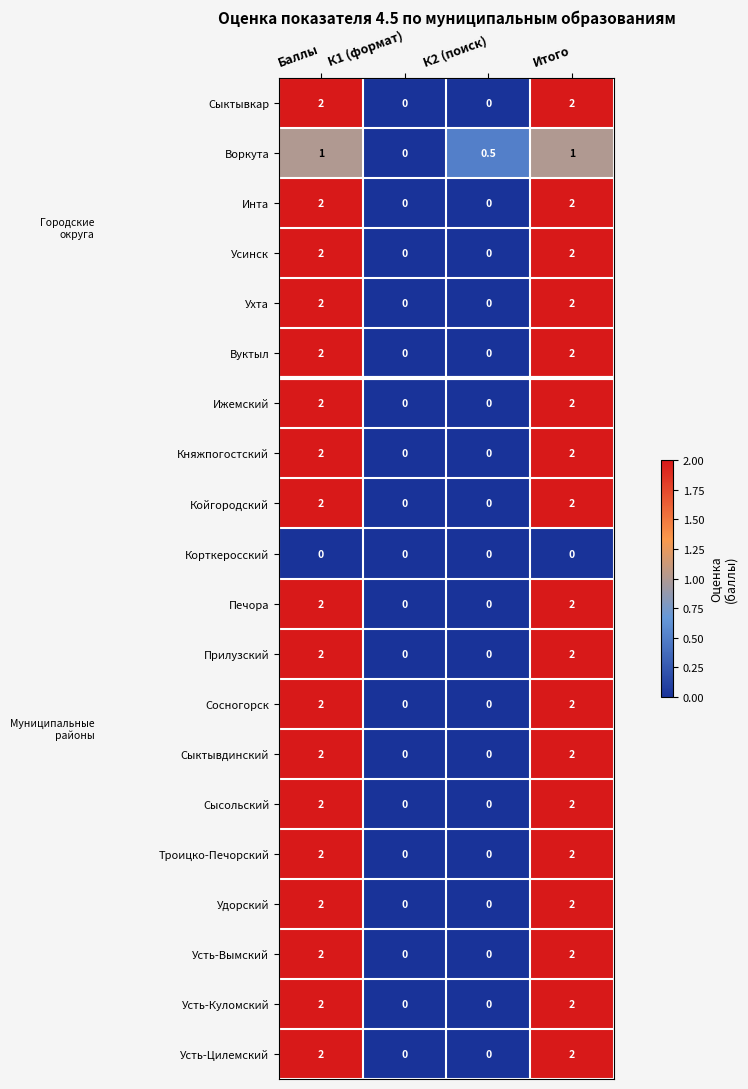

At how many categories does at least one series exceed 1?

2